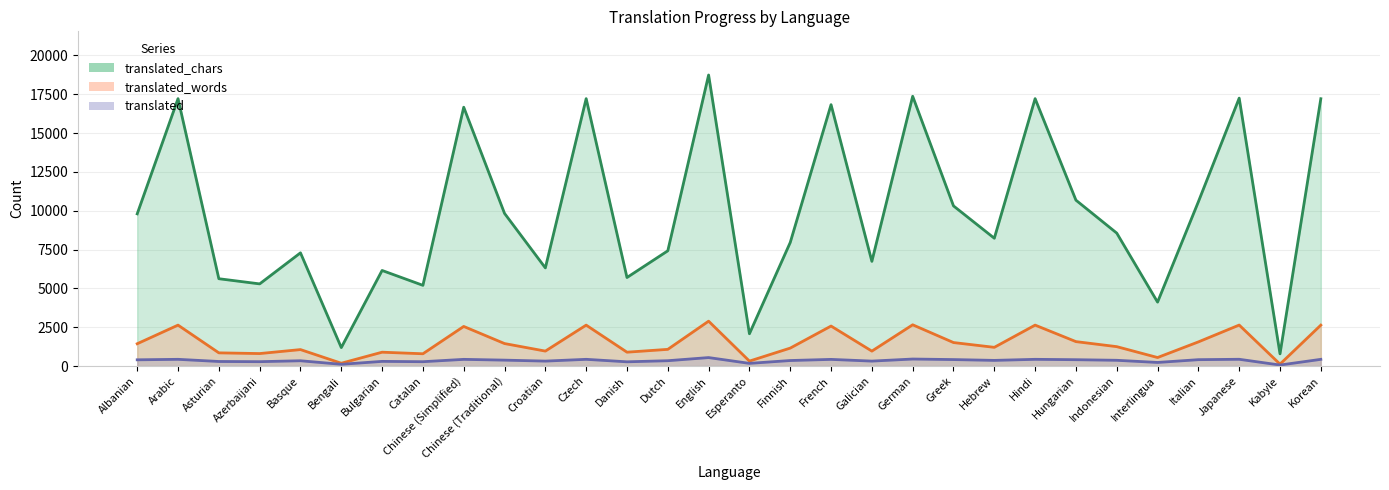

Which has a higher value, Arabic or Hungarian?

Arabic